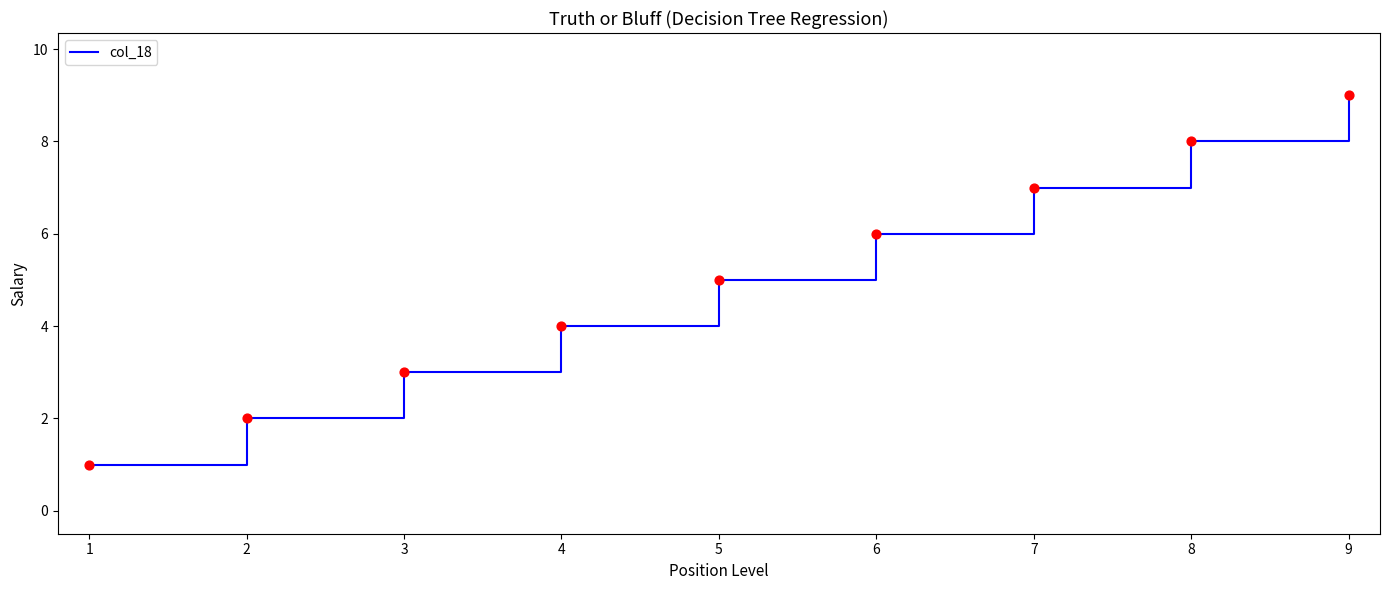

Between 7 and 5, which is larger?

7